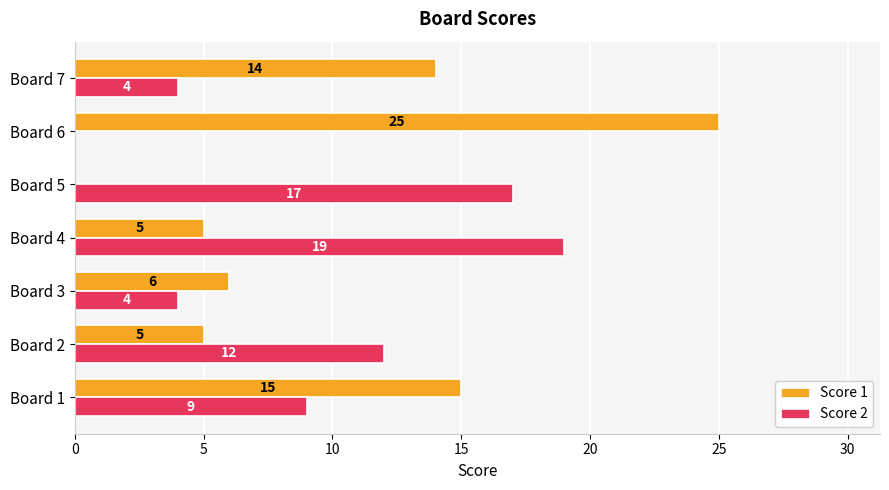

What is the sum of all Score 1 values?

70